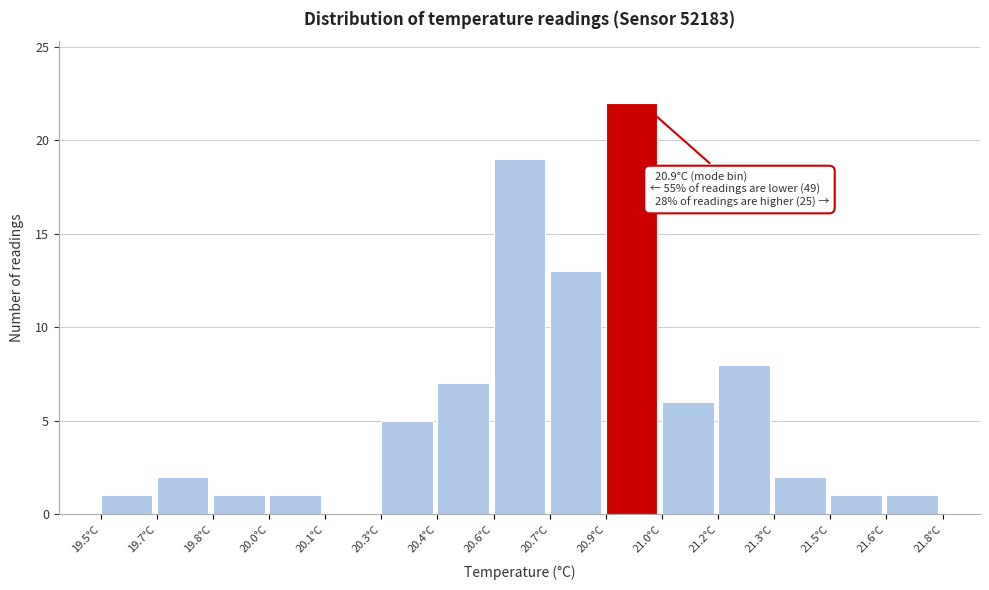

Reading left to right, list all the values displayed in this chart.

19.5°C=1	19.7°C=2	19.8°C=1	20.0°C=1	20.1°C=0	20.3°C=5	20.4°C=7	20.6°C=19	20.7°C=13	20.9°C=22	21.0°C=6	21.2°C=8	21.3°C=2	21.5°C=1	21.6°C=1